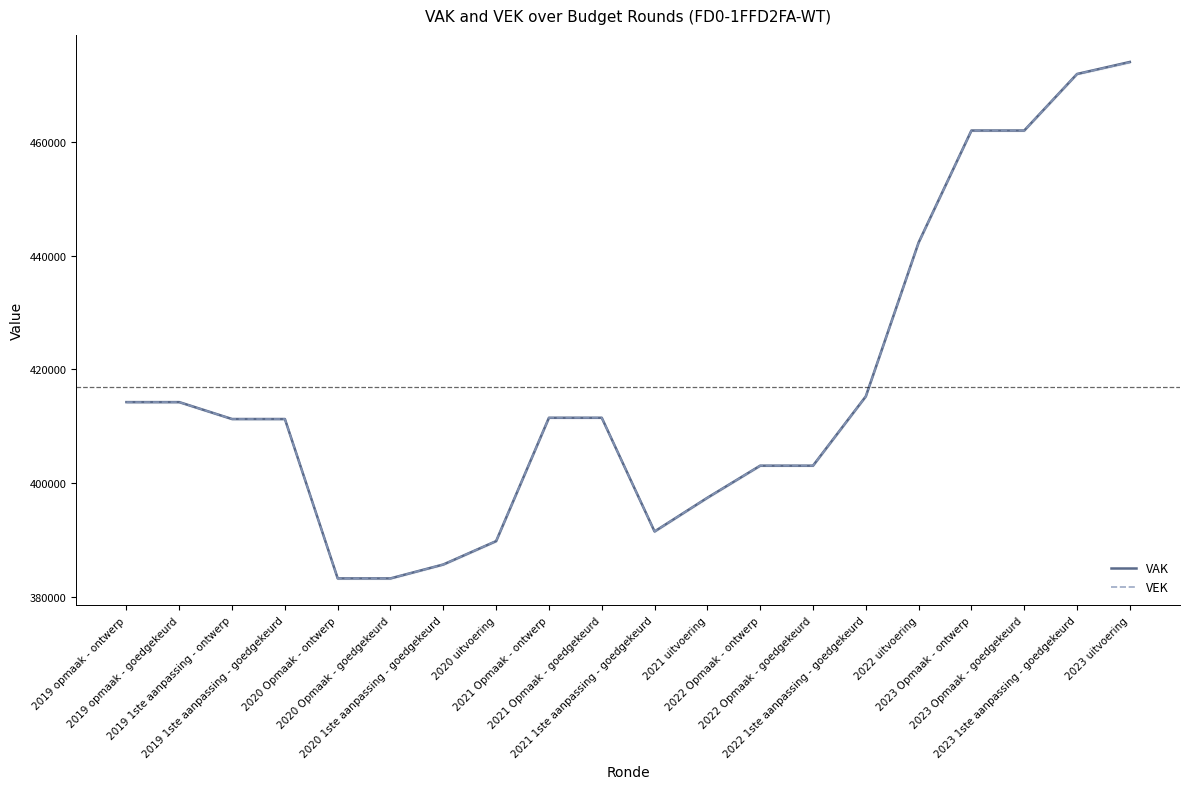

What is the highest value of the VEK series?

474001